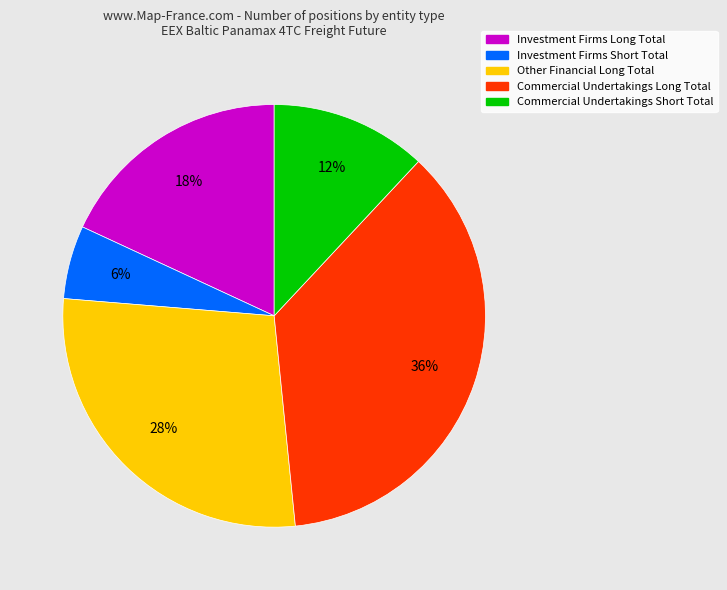

Does any single category account for the majority?

No